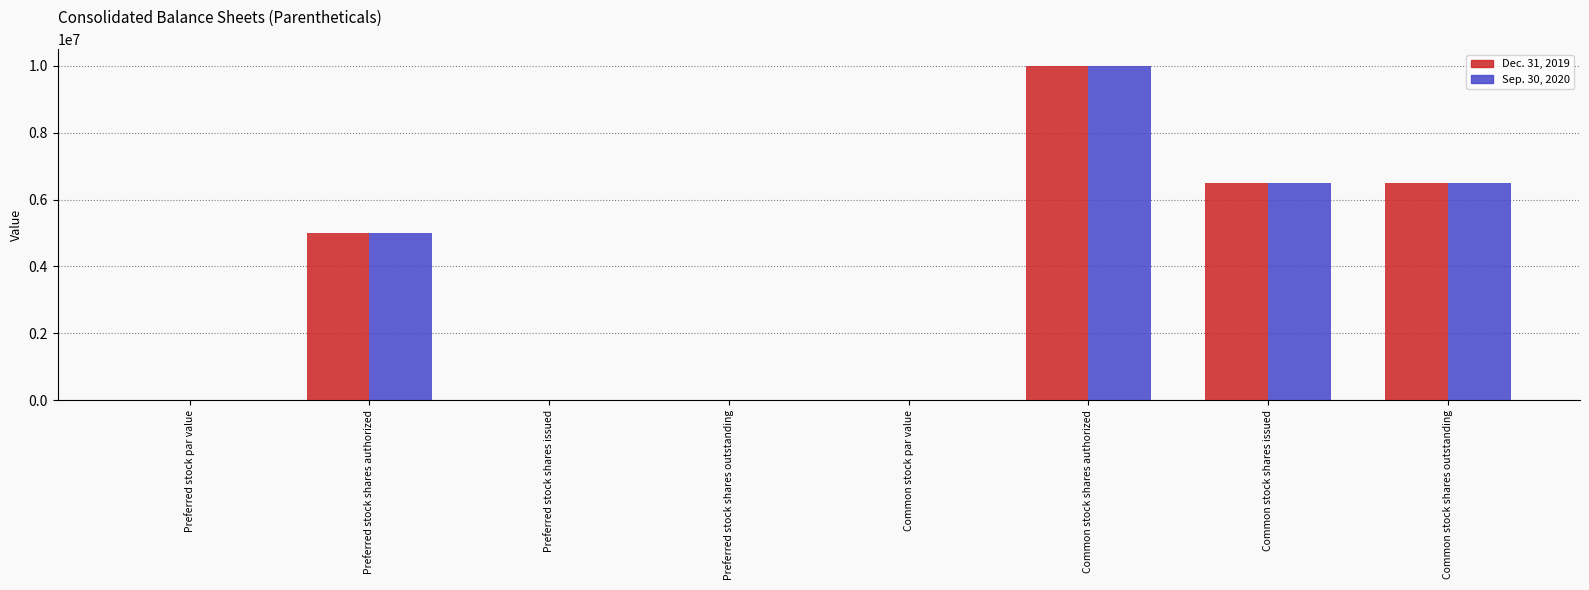

The Sep. 30, 2020 series shows 0.0 at Preferred stock par value. True or false?

True